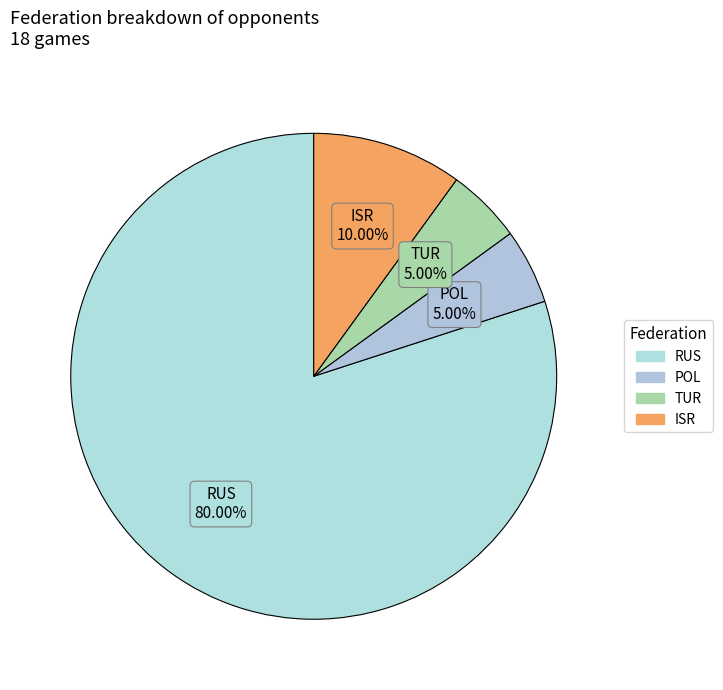

Approximately how many times larger is the value at TUR compared to POL?

1.0